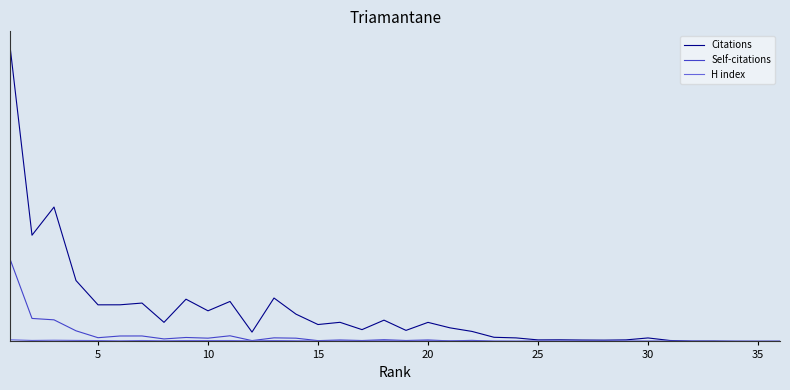

Does the chart have visible grid lines?

No